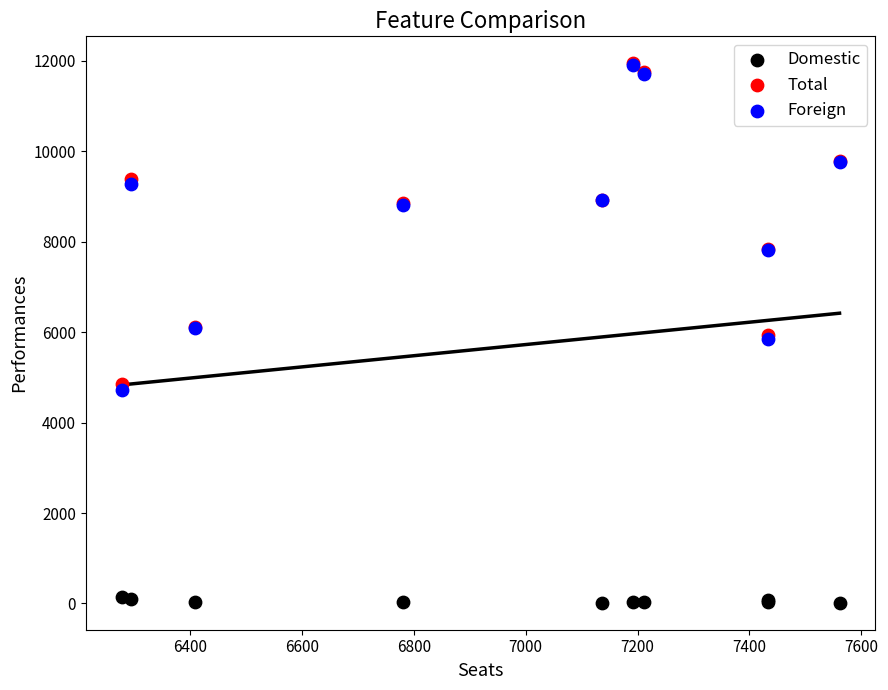

What are all the series names shown in the legend?

Domestic, Total, Foreign